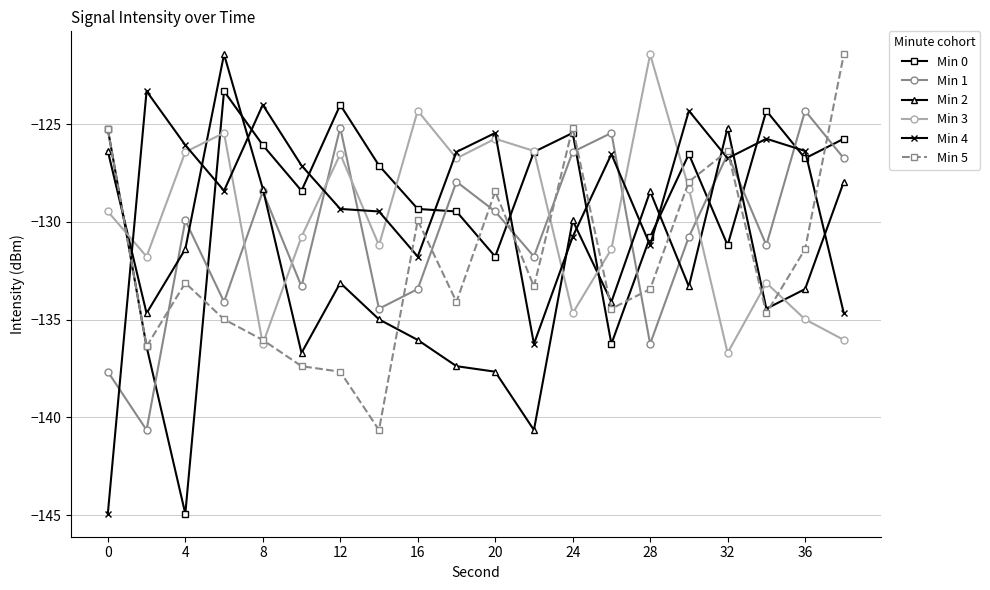

What is the smallest value displayed?

-144.9